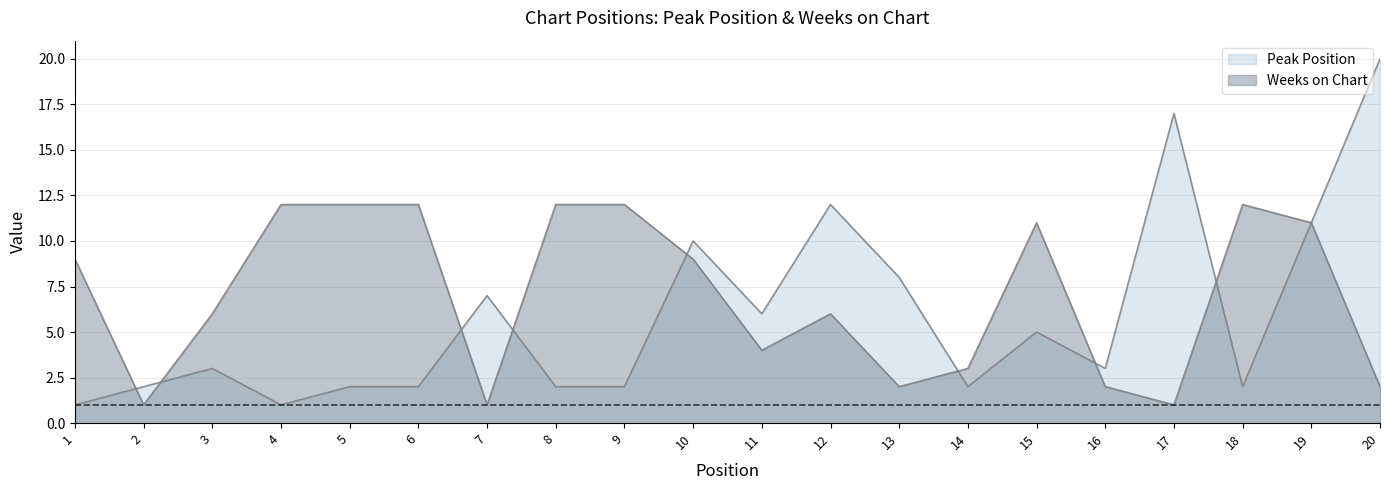

Count the number of data series in this chart.

2